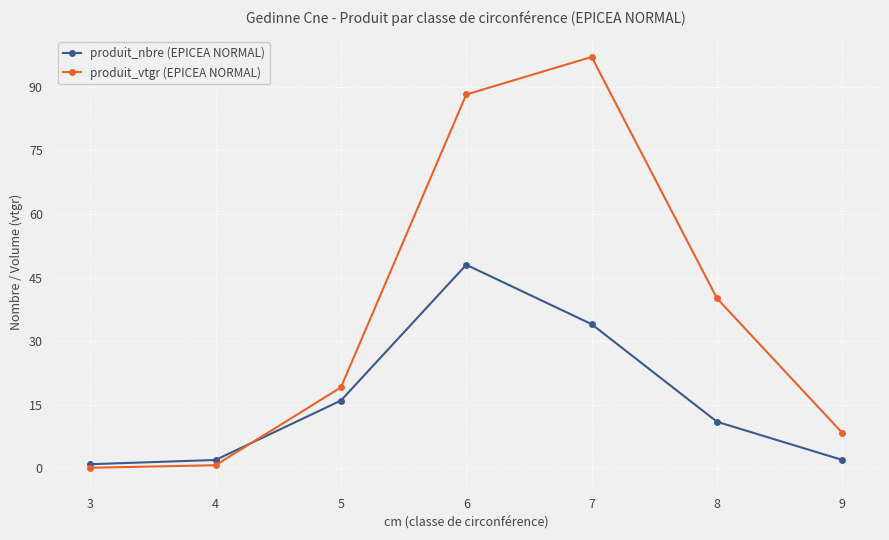

What is the greatest value displayed?

97.0